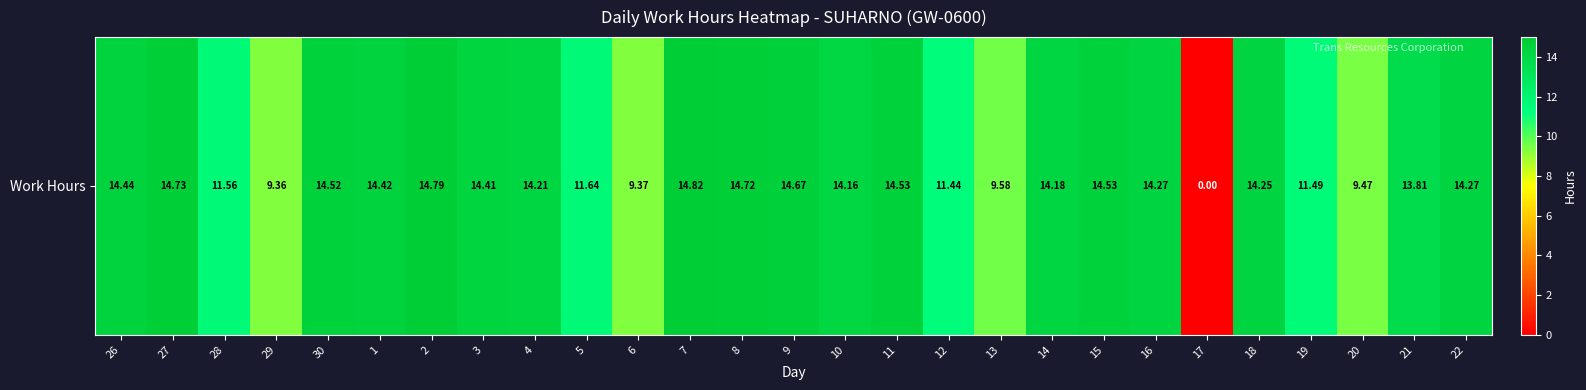

Is it true that the value at 28 is 11.6?

True